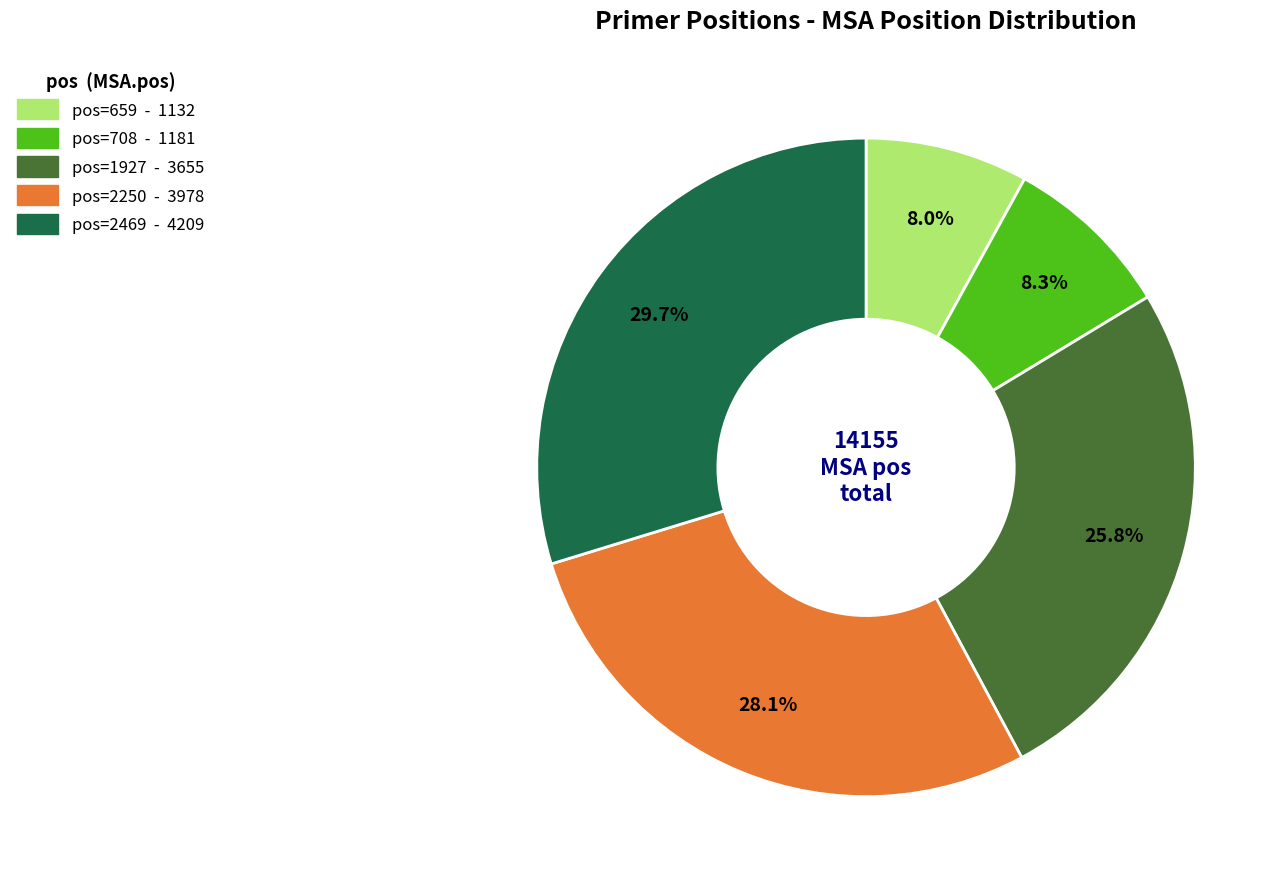

What percentage is the pos=1927 slice, to the nearest percent?

26%